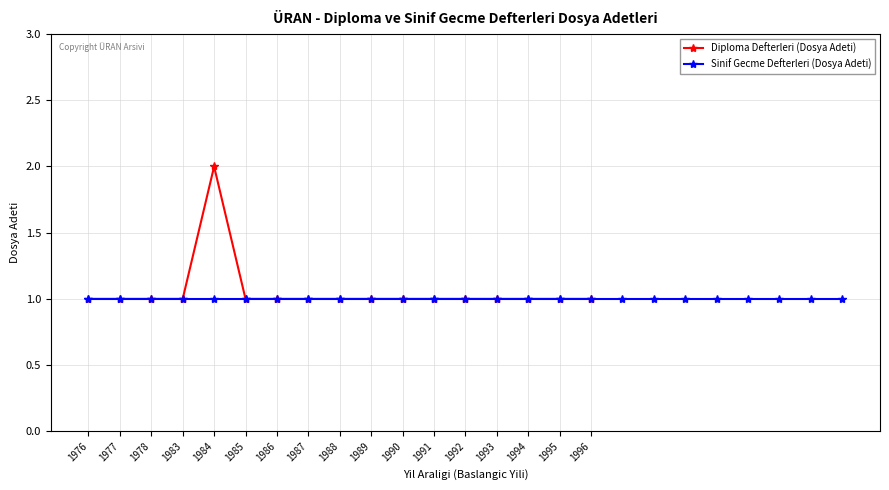

At which category does the chart reach its minimum across all series?

1976